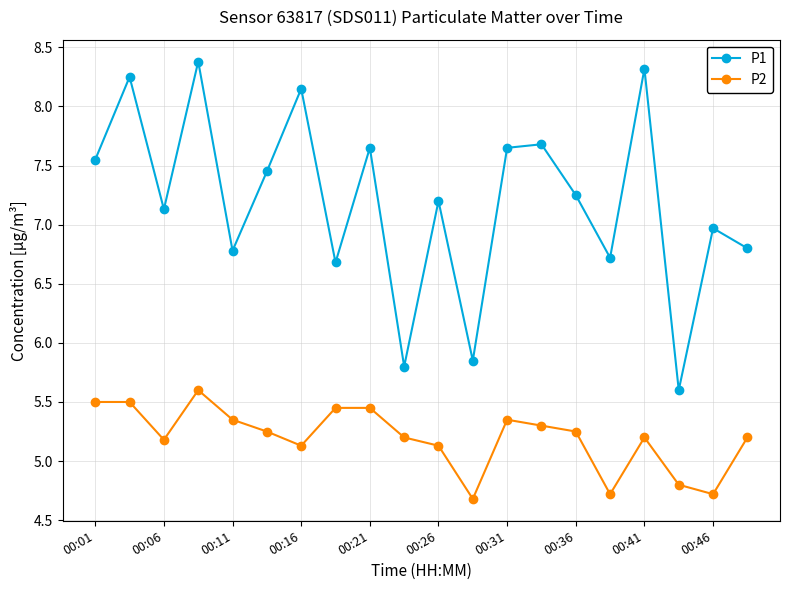

What is the lowest value of the P2 series?

4.7